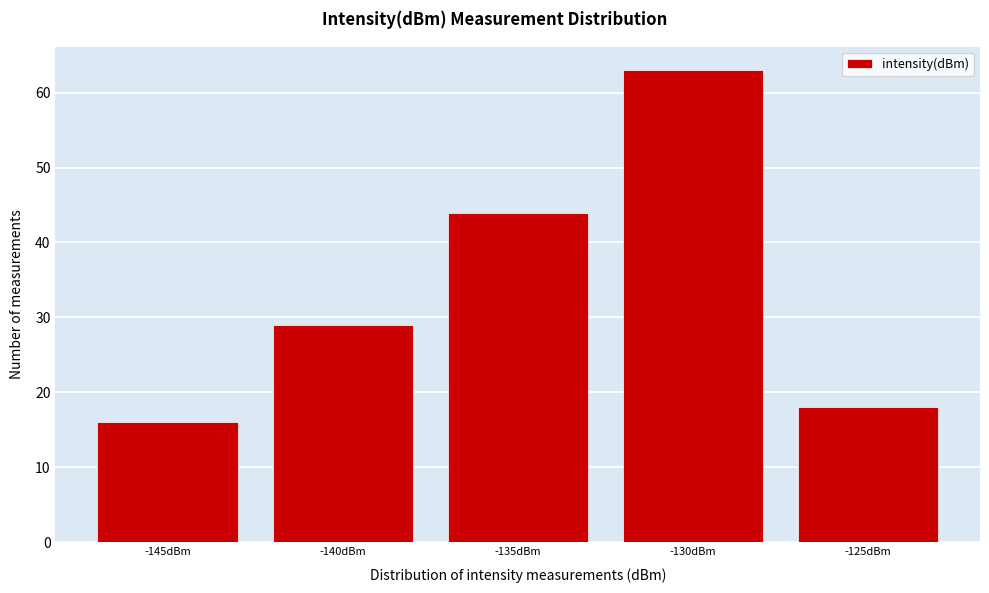

Reading left to right, what are all the values shown in this chart?

16	29	44	63	18